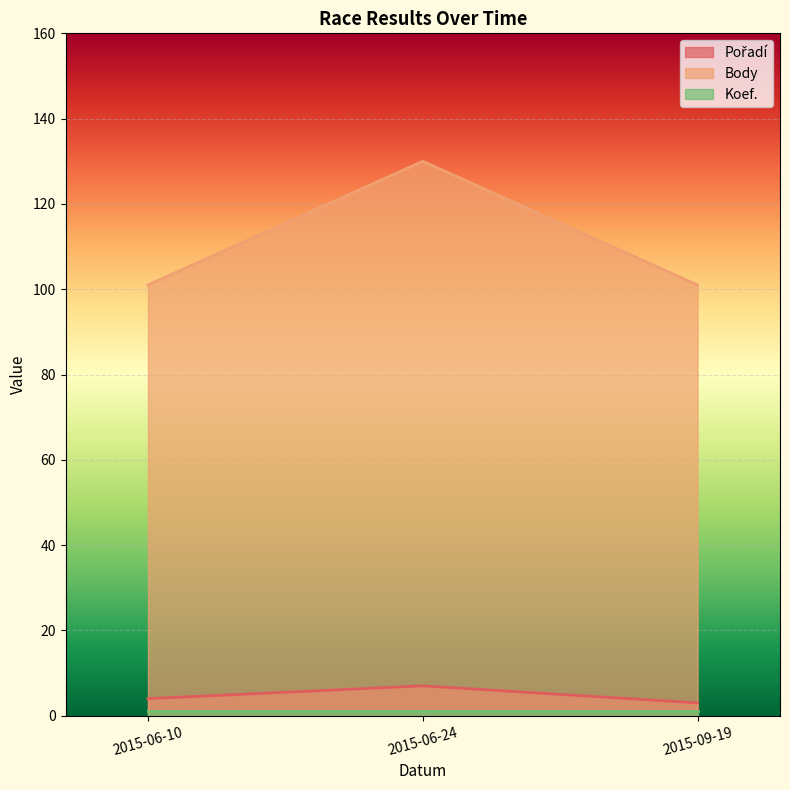

What is the difference between the highest and lowest values at 2015-09-19?

98